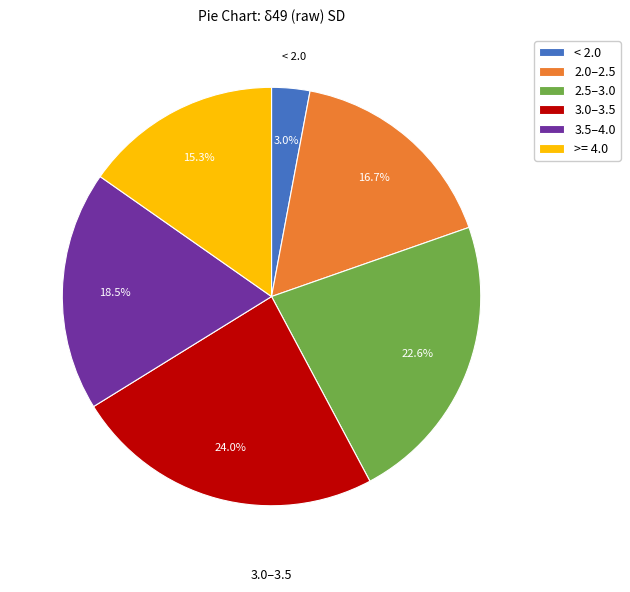

What percentage do 3.5–4.0 and 3.0–3.5 together represent?

42.5%